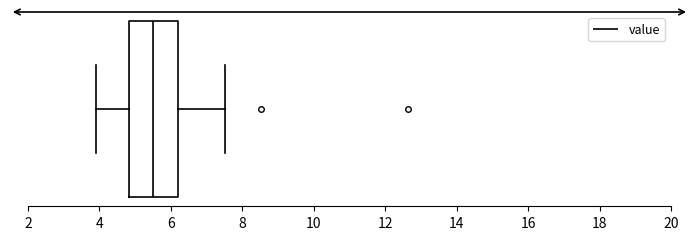

Where does the median line of the box sit on the x-axis? The values are not printed on the chart, so give them approximately, as read against the axis.

5.6